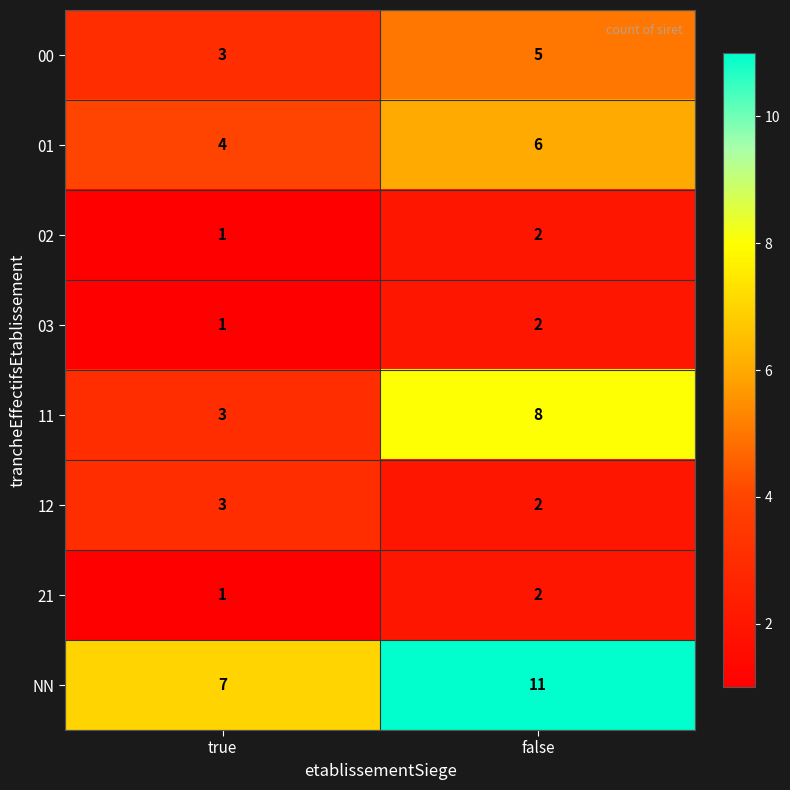

How many series are shown in this chart?

8